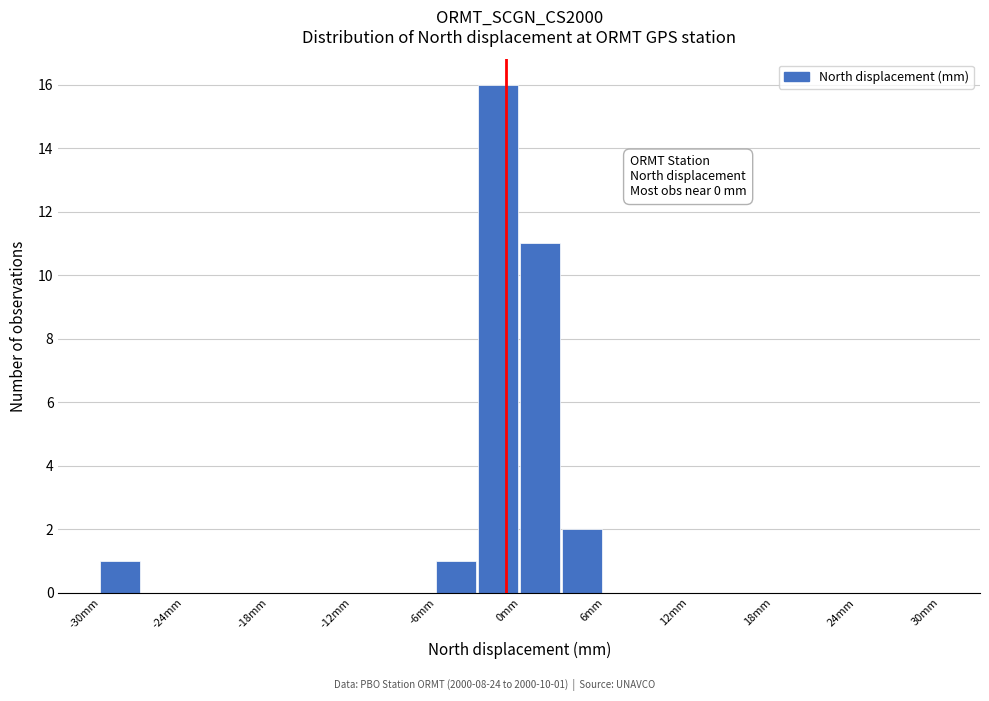

Read against the x-axis, roughly where is the centre of the tallest bar?

-2